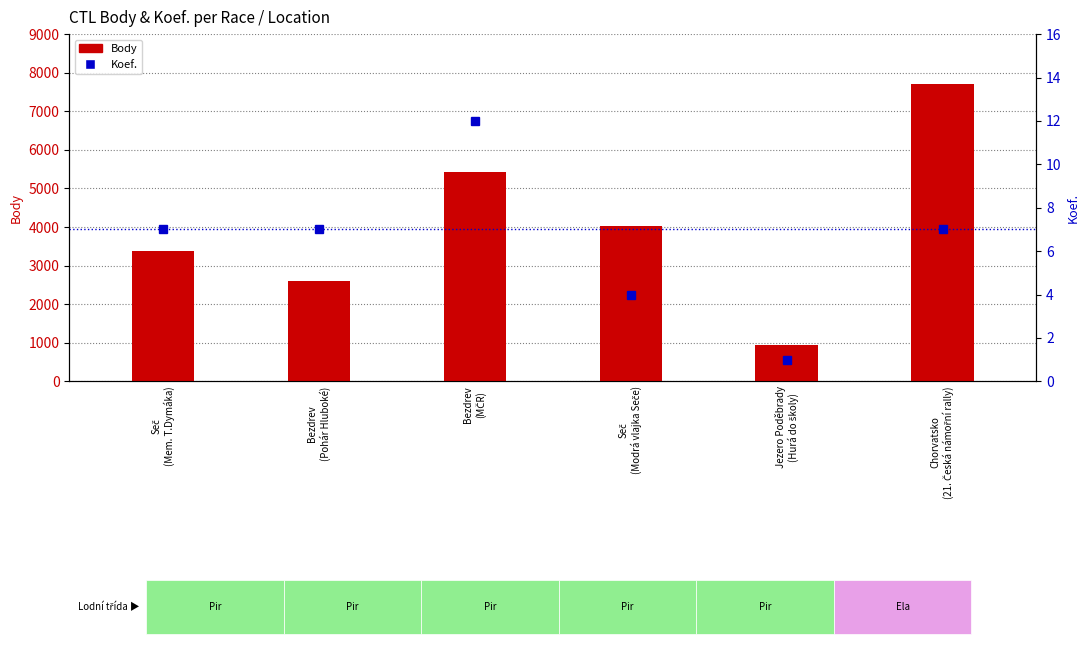

Between Jezero Poděbrady
(Hurá do školy) and Bezdrev
(Pohár Hluboké), which is larger?

Bezdrev
(Pohár Hluboké)